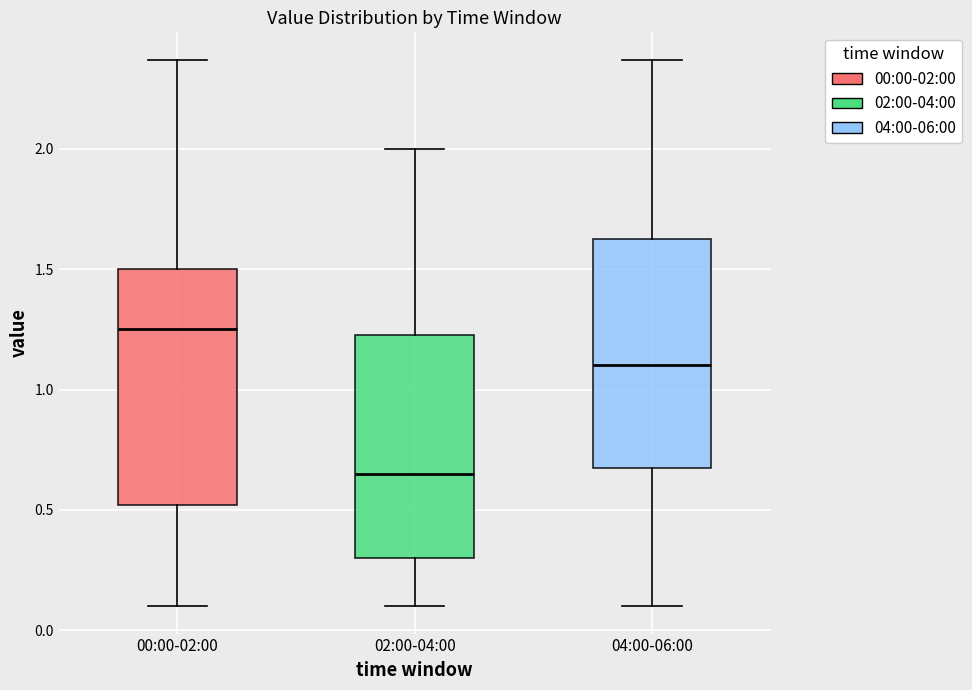

Where does the lower whisker of the box for 04:00-06:00 end on the y-axis? The values are not printed on the chart, so give them approximately, as read against the axis.

0.10